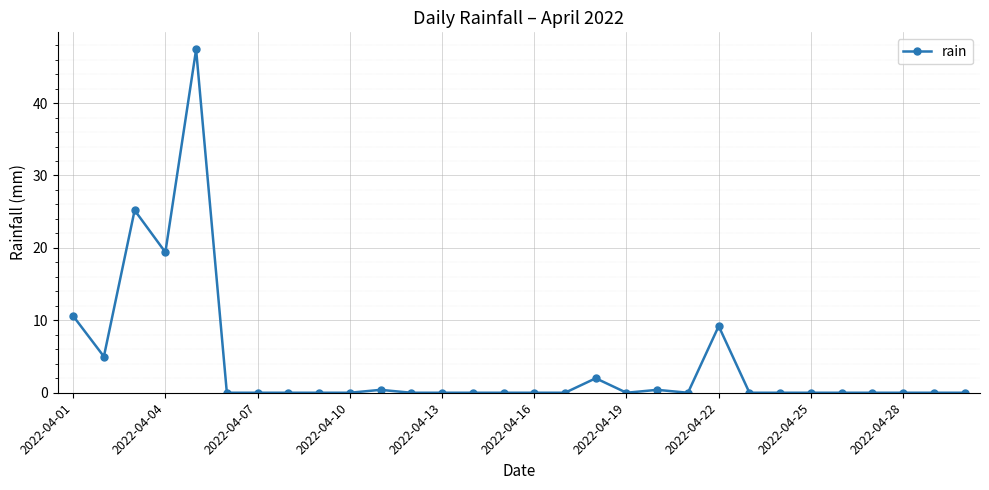

What is the maximum value shown in the chart?

47.4